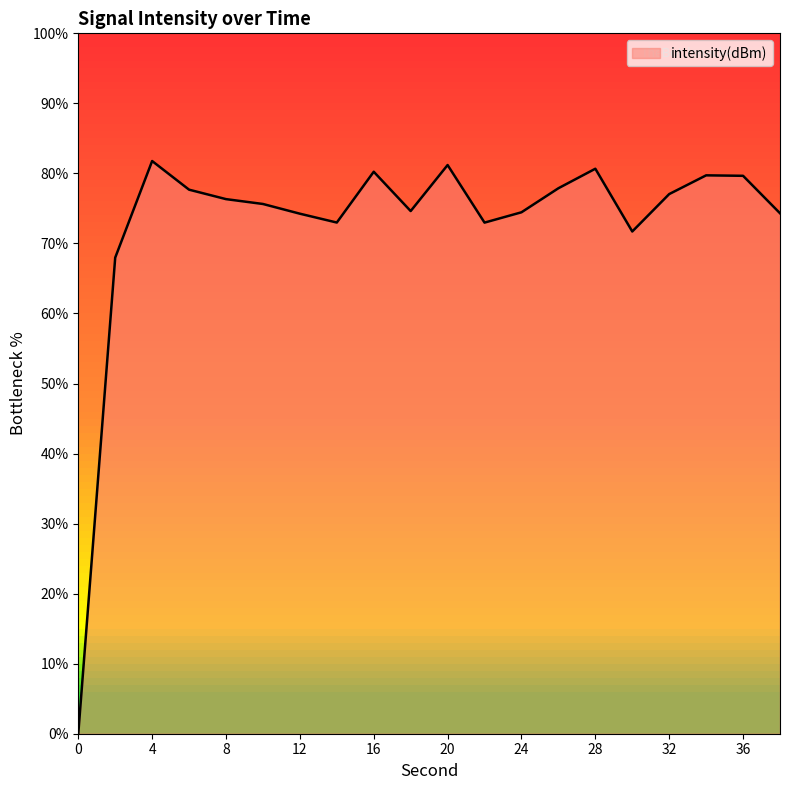

How many positive values are there?

19